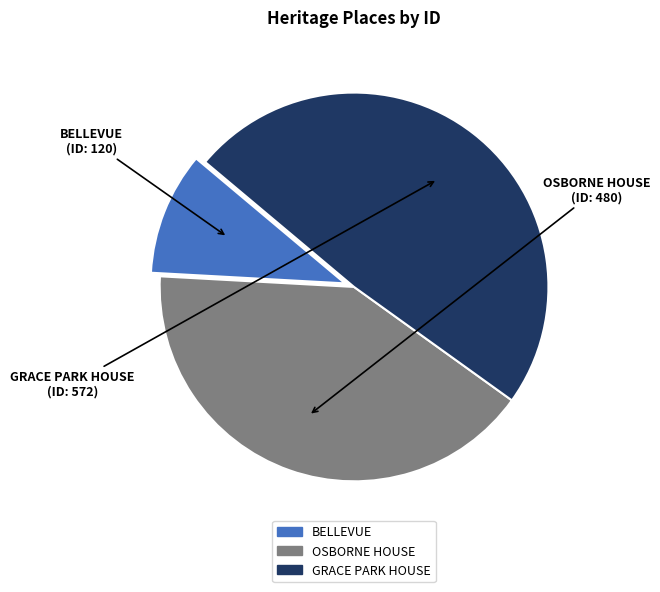

Which category has the biggest portion of the pie?

GRACE PARK HOUSE